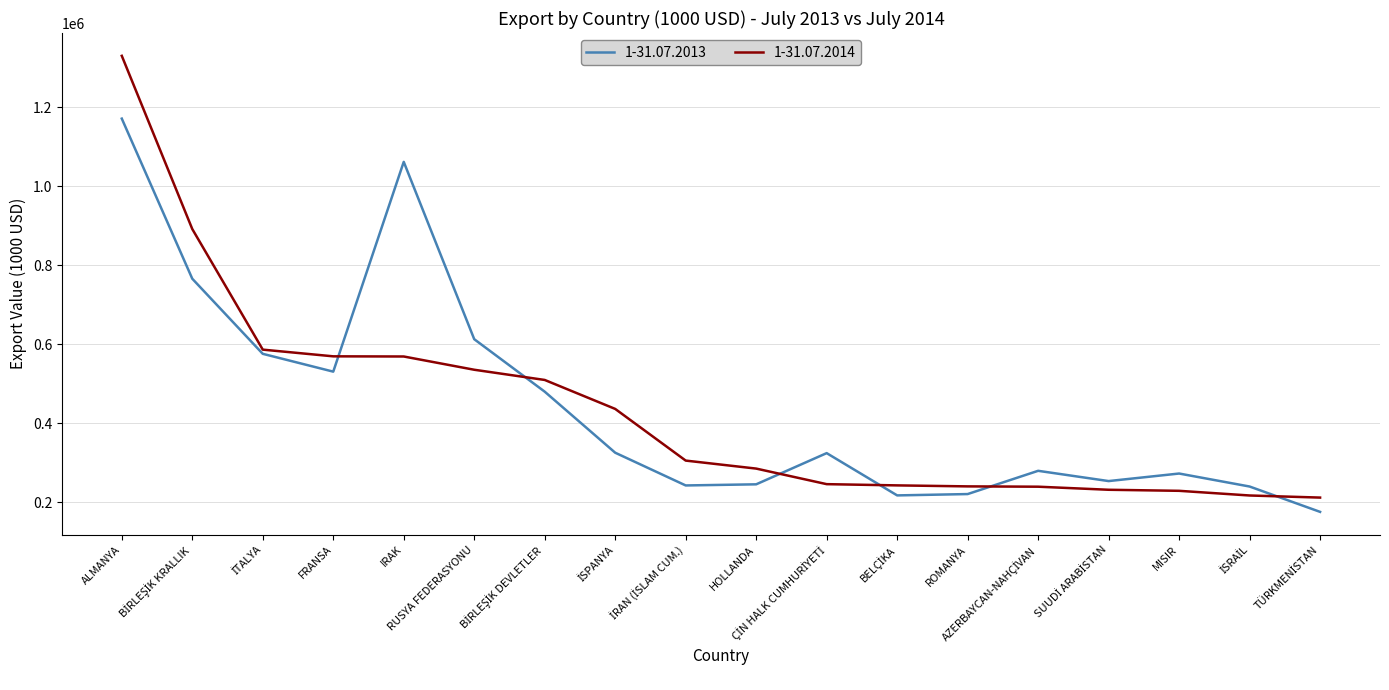

What is the average value of the 1-31.07.2013 series?

444701